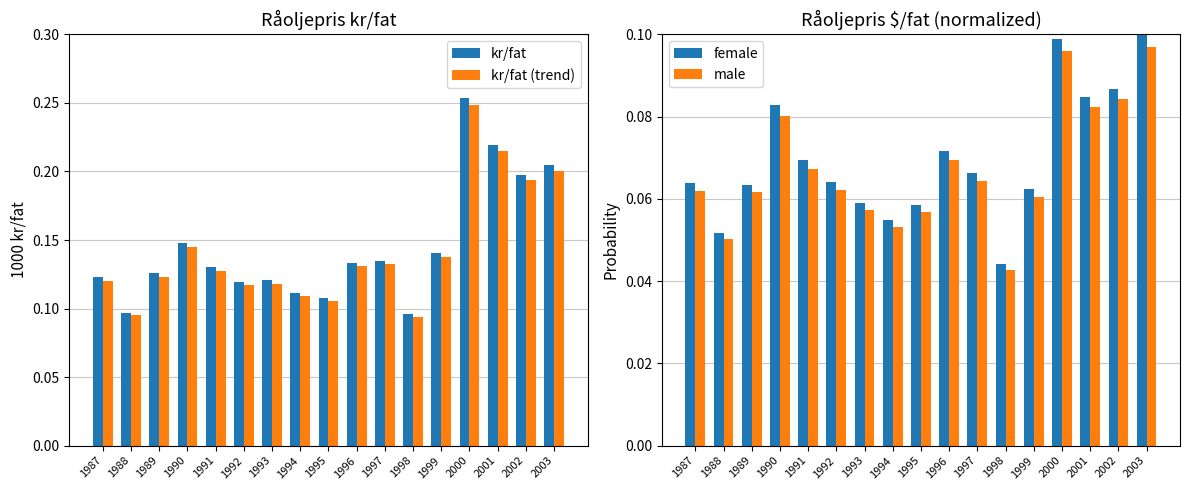

The value of female at 1999 is 0.1. True or false?

True